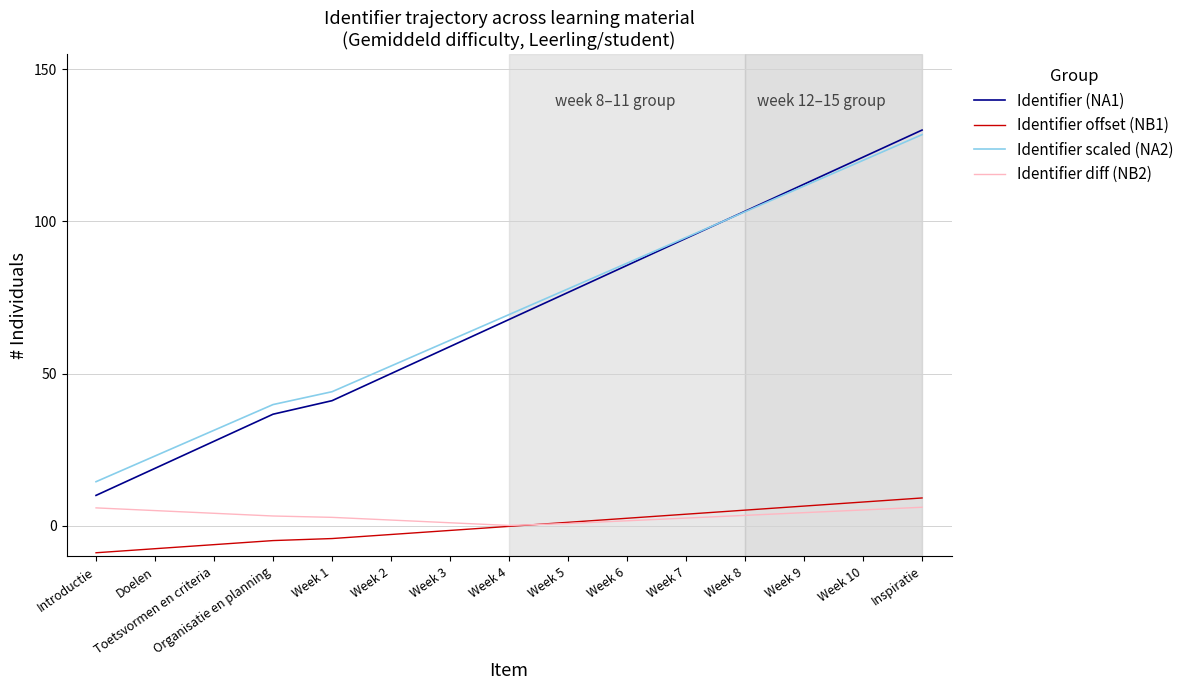

Which series has the largest range (max minus min)?

Identifier (NA1)